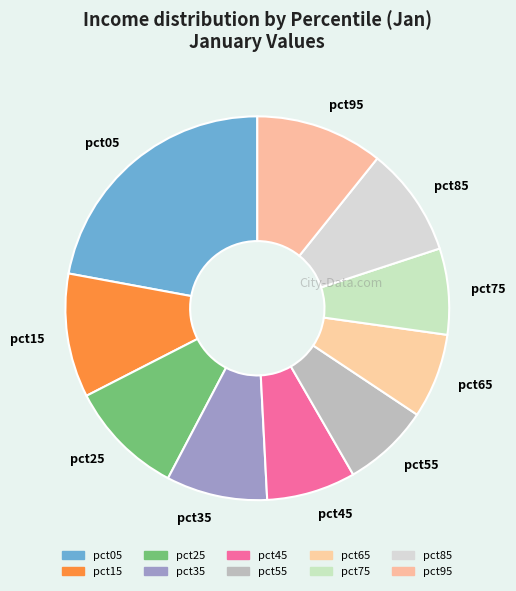

How many slices are in this pie chart?

10